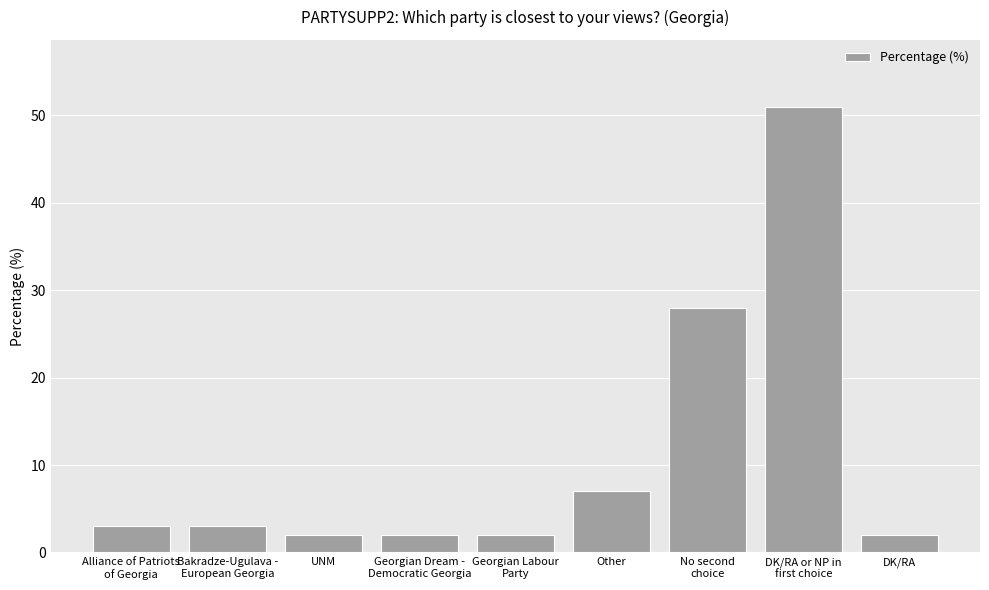

What is the label of the 7th bar from the right?

UNM